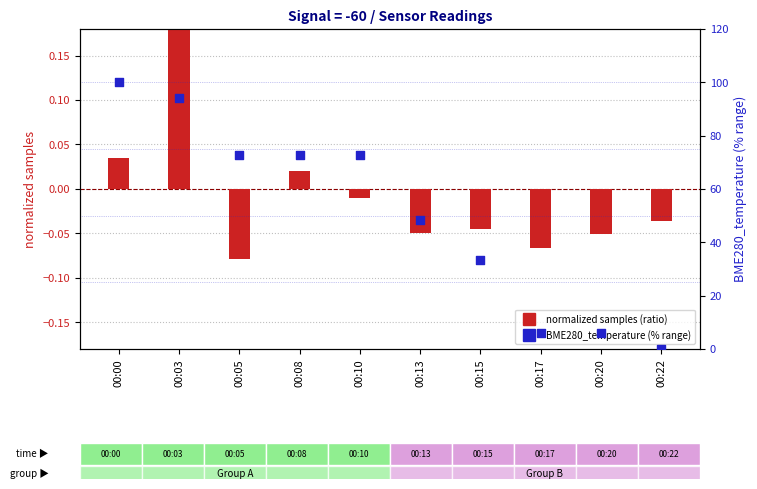

What is the total value across all series at 00:00?

100.0